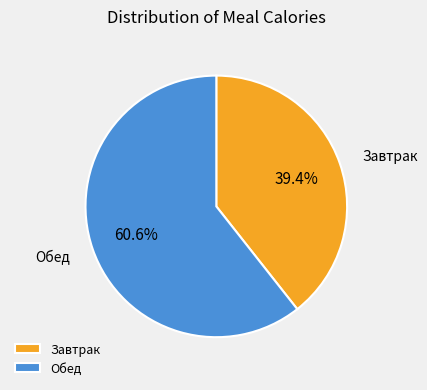

To the nearest percent, what is the difference between the Завтрак and Обед slice percentages?

21%